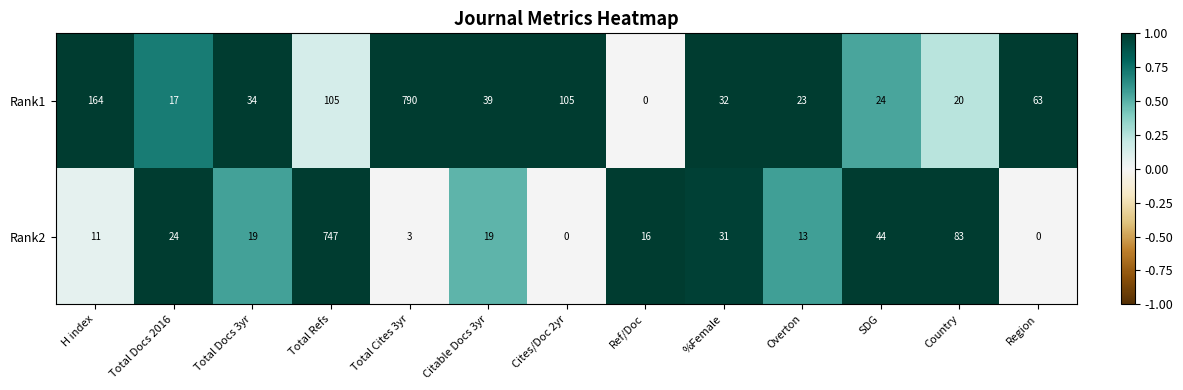

What is the maximum value shown in the chart?

790